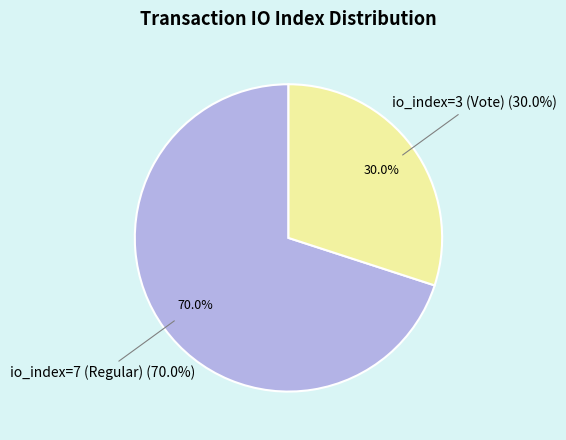

Which category has the smallest portion of the pie?

io_index=3 (Vote)